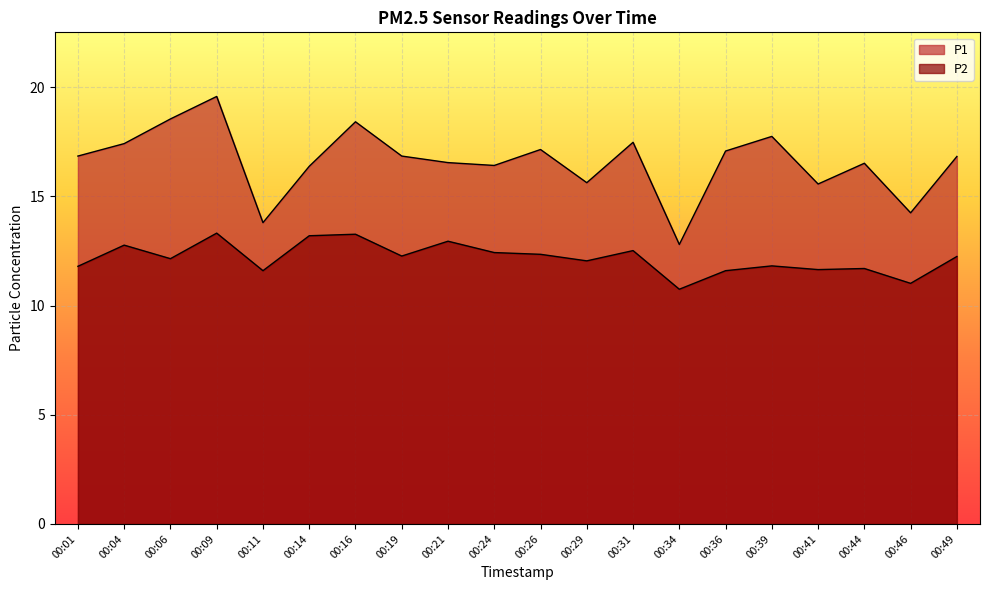

Read the P2 value at 00:09.

13.3